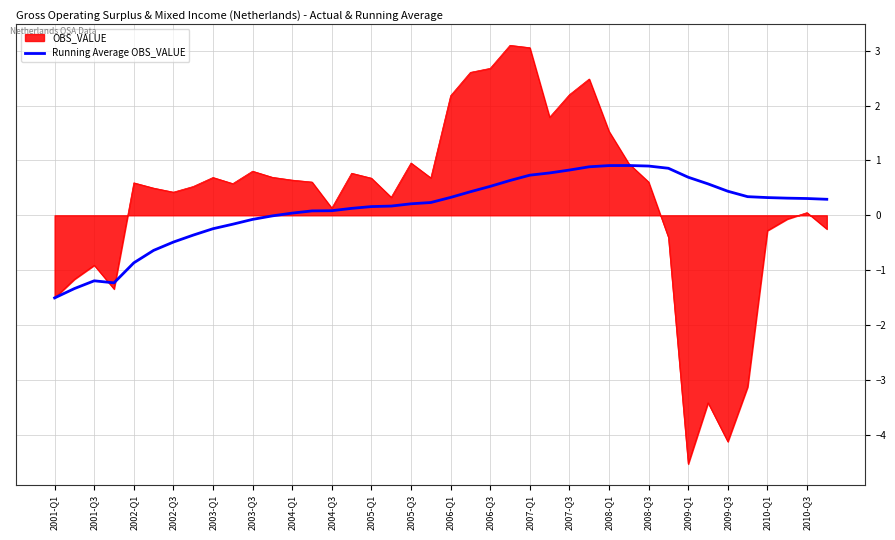

Which series has the largest range (max minus min)?

OBS_VALUE